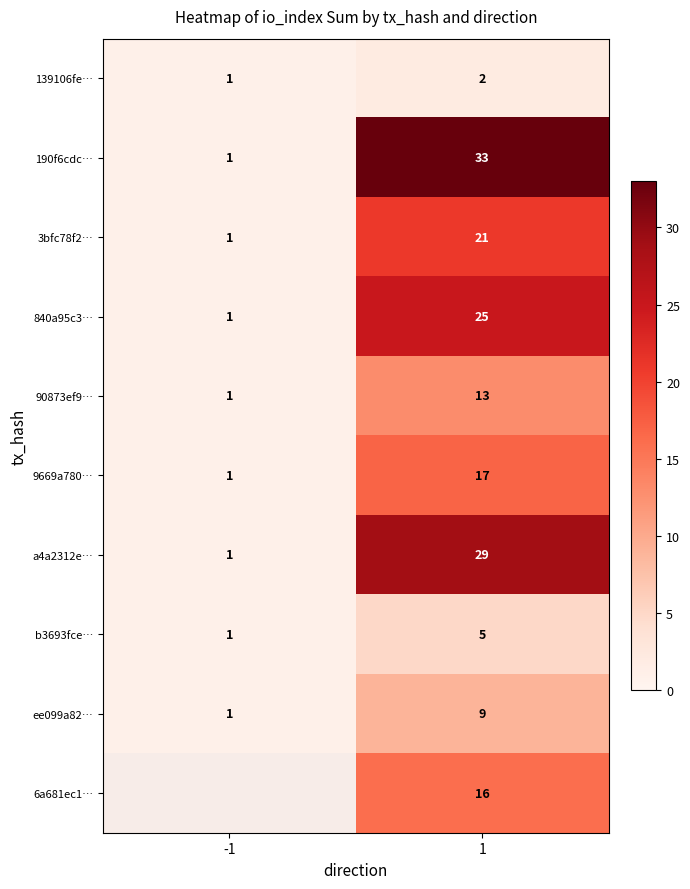

Rank the series at 1 from lowest to highest value.

139106fe…, b3693fce…, ee099a82…, 90873ef9…, 6a681ec1…, 9669a780…, 3bfc78f2…, 840a95c3…, a4a2312e…, 190f6cdc…